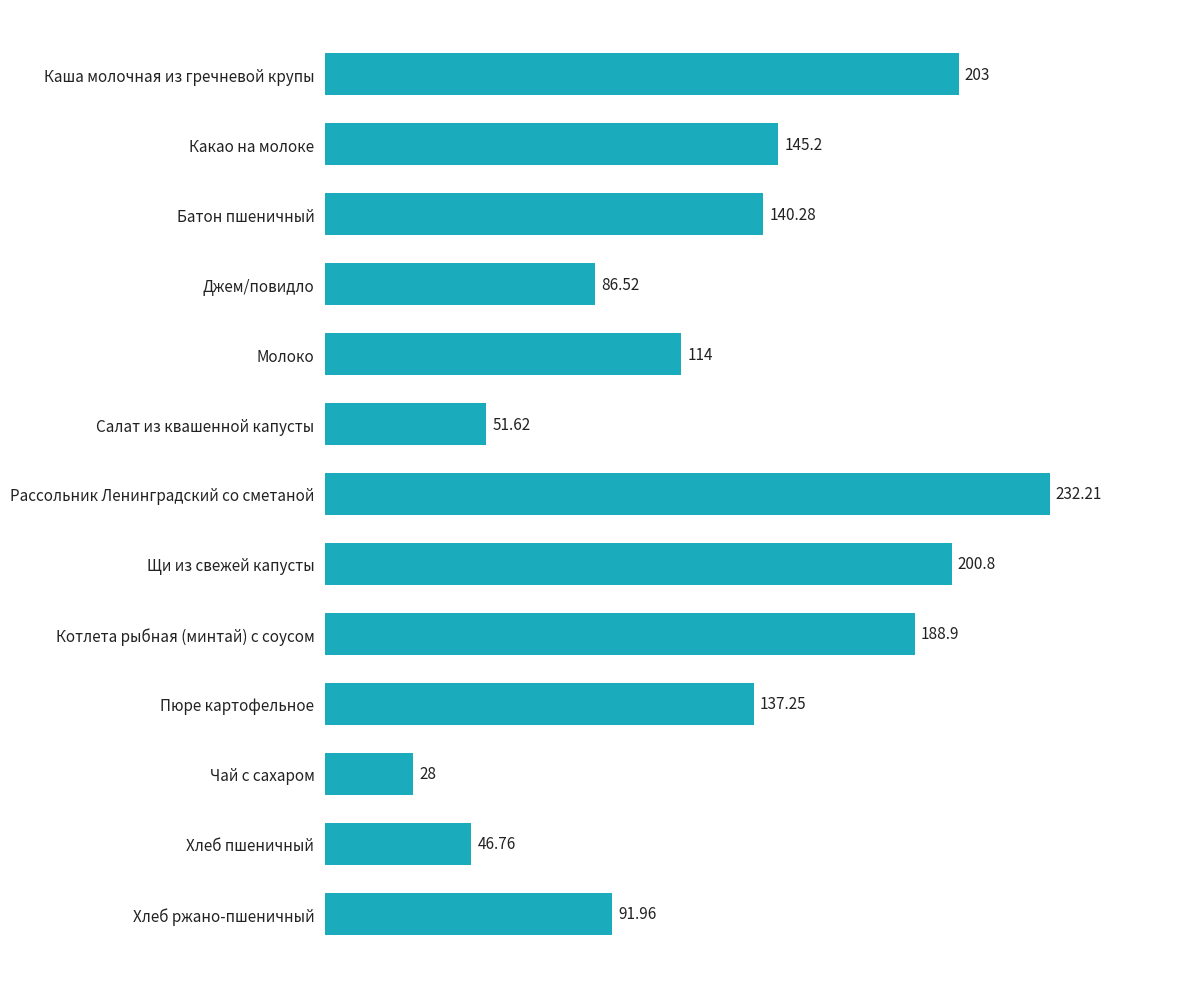

Approximately how many times larger is the value at Хлеб ржано-пшеничный compared to Чай с сахаром?

3.3